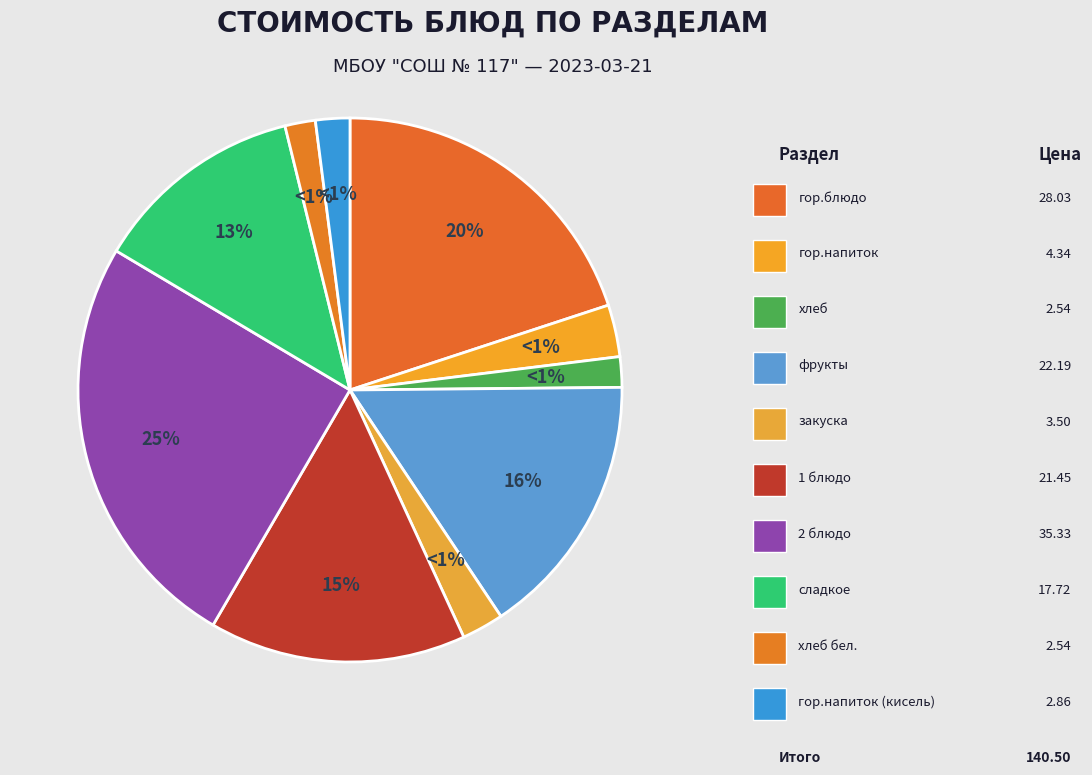

To the nearest percent, what portion does гор.блюдо represent?

20%